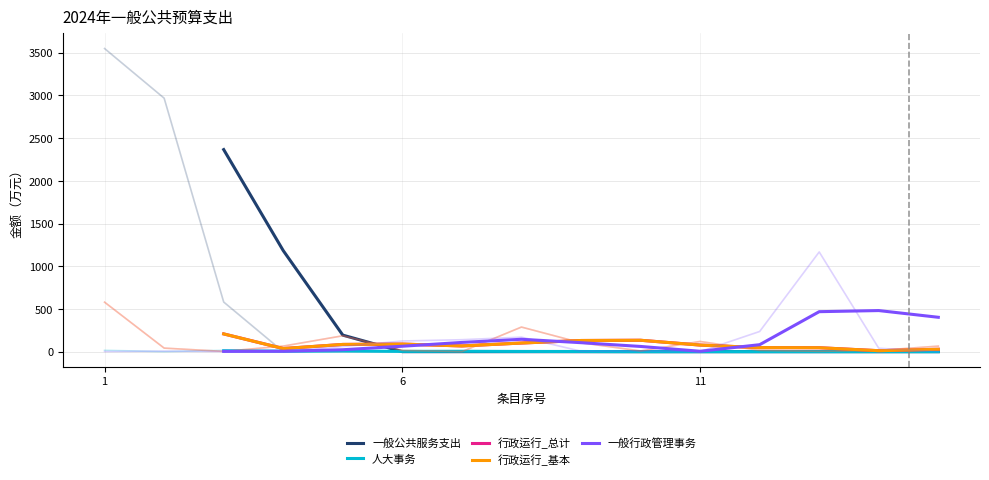

What is the minimum value for 行政运行_基本?

11.3